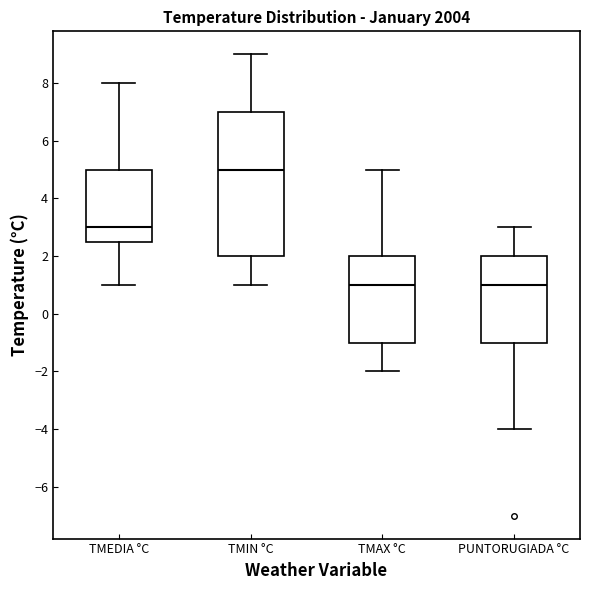

Reading left to right, read every box against the y-axis: the position of its median line, the range the box covers, and the ends of its whiskers. The values are not printed on the chart, so give them approximately, as read against the axis.

TMEDIA °C: median 3.0, box 2.6 to 5.0, whiskers 1.0 to 8.0
TMIN °C: median 5.0, box 2.0 to 7.0, whiskers 1.0 to 9.0
TMAX °C: median 1.0, box -1.0 to 2.0, whiskers -2.0 to 5.0
PUNTORUGIADA °C: median 1.0, box -1.0 to 2.0, whiskers -4.0 to 3.0